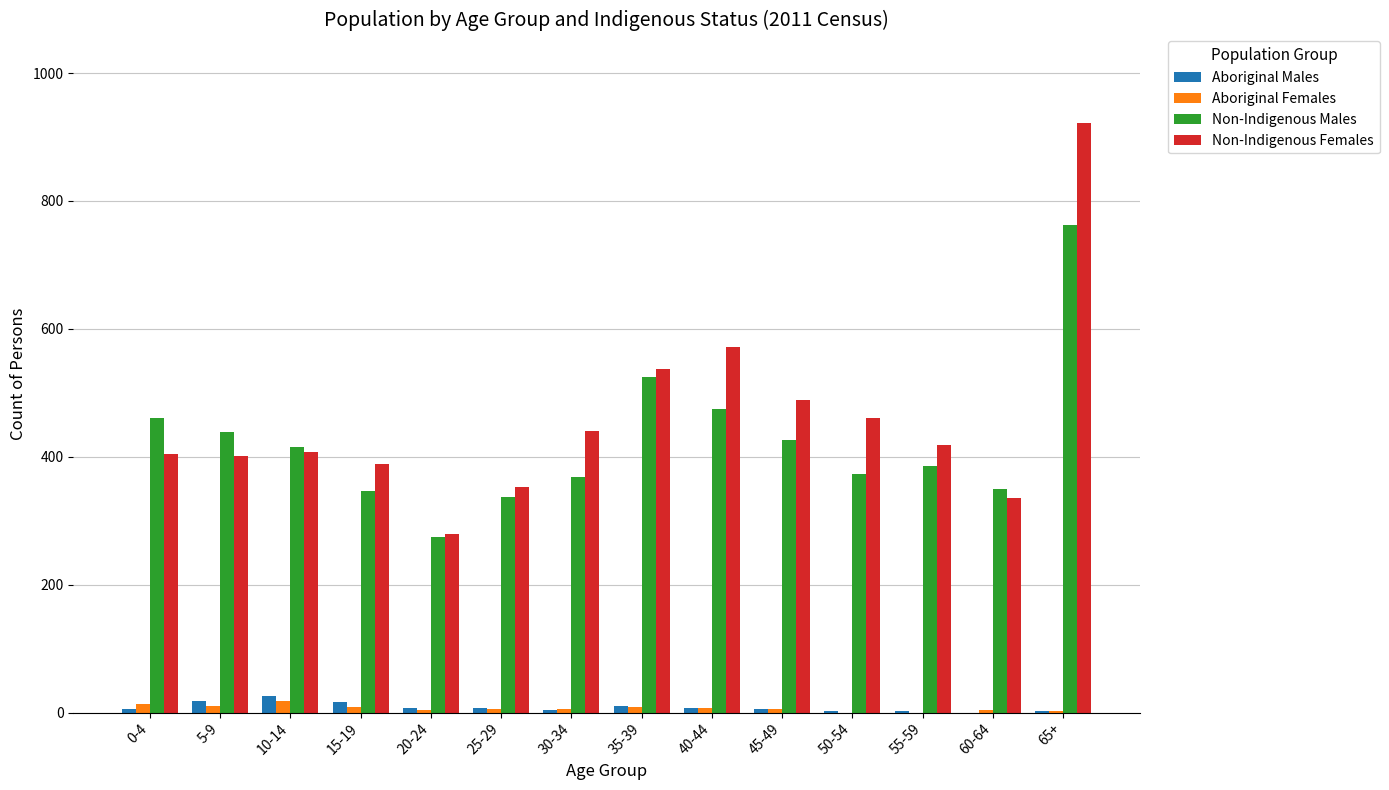

How many groups of bars are there?

14